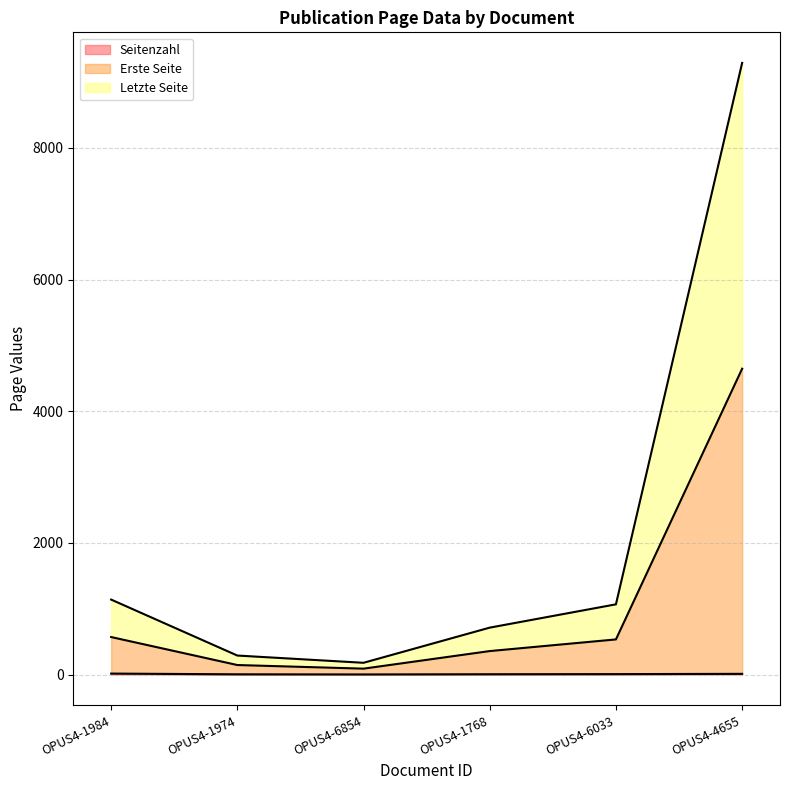

True or false: Seitenzahl and Erste Seite intersect in this chart.

False